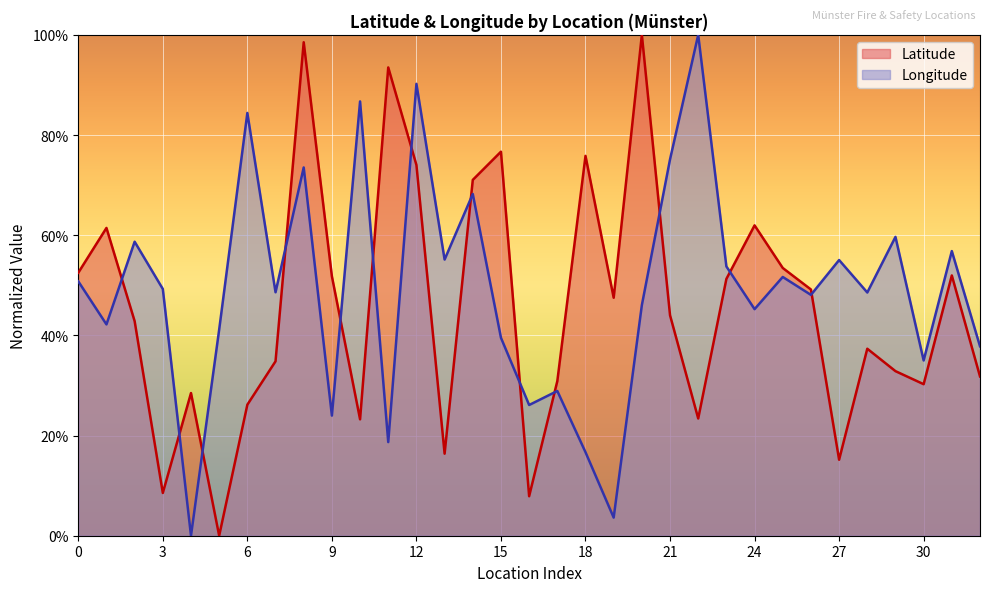

Where is the first local minimum for Longitude?

48159